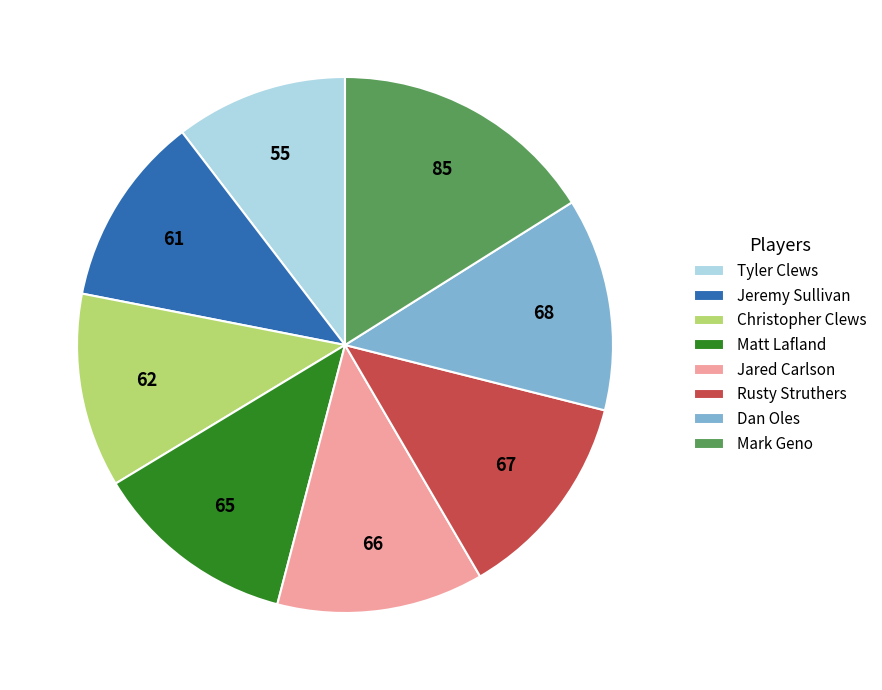

How many slices are in this pie chart?

8